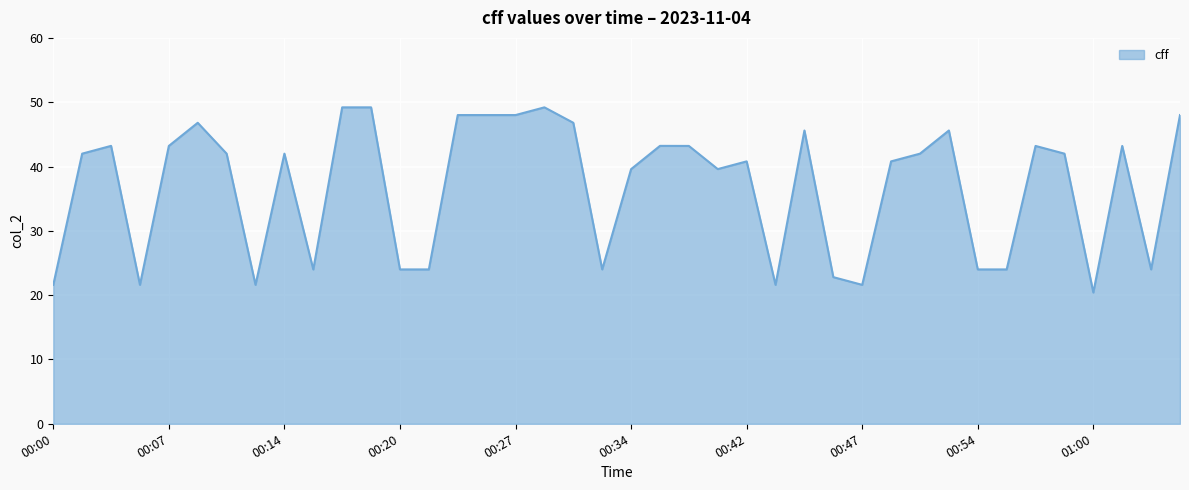

What is the difference between the maximum and minimum values?

28.8